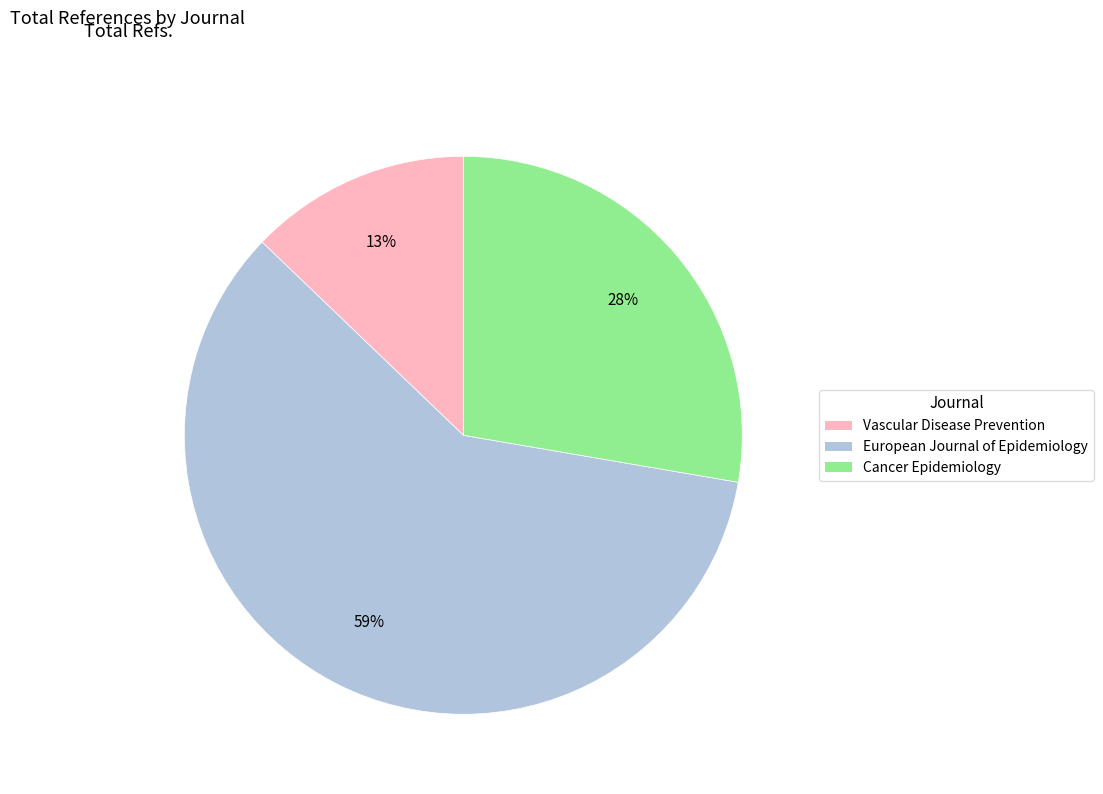

To the nearest percent, what percentage of the pie is European Journal of Epidemiology?

59%